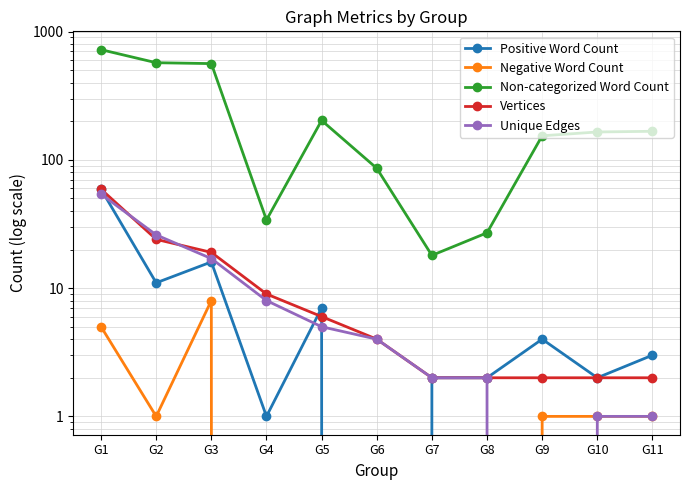

True or false: Non-categorized Word Count and Positive Word Count intersect in this chart.

False